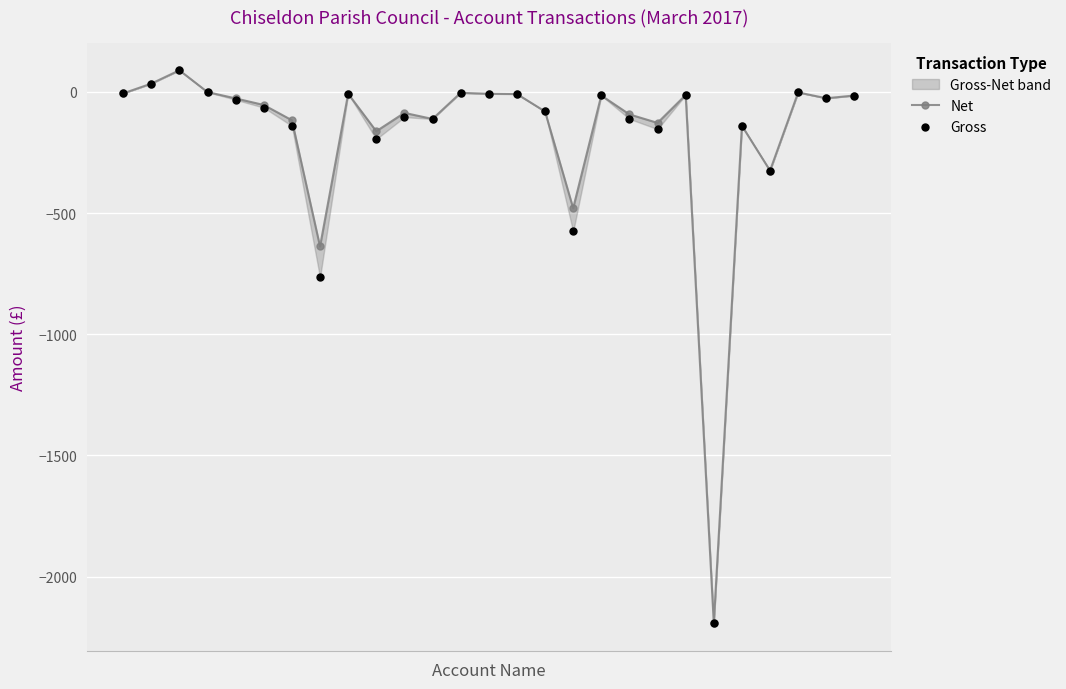

Which series has the largest total across all categories?

Net